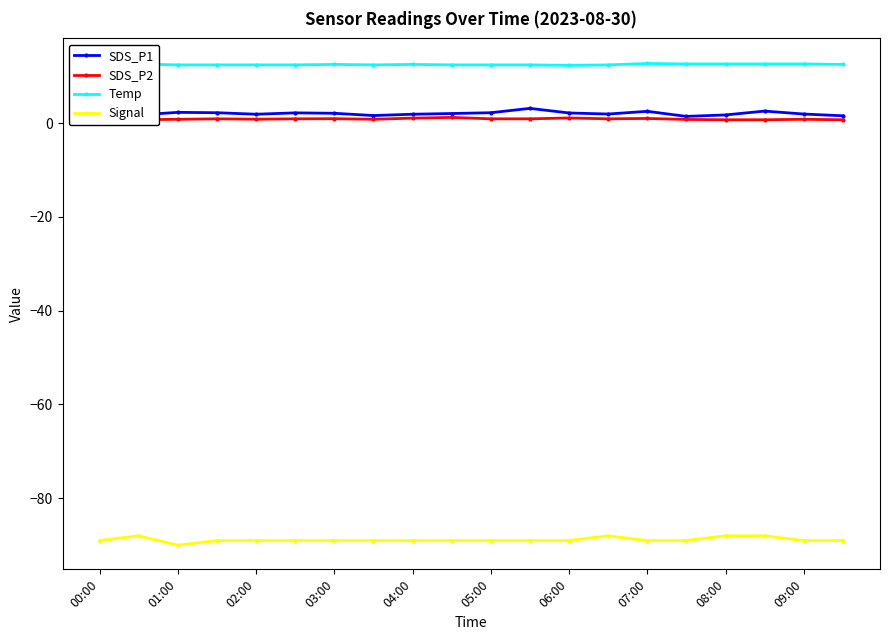

At which category does the chart reach its peak across all series?

00:00